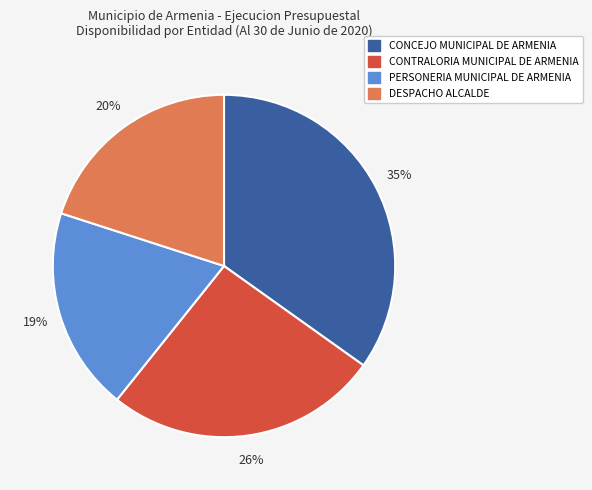

True or false: PERSONERIA MUNICIPAL DE ARMENIA accounts for 7% of the total.

False